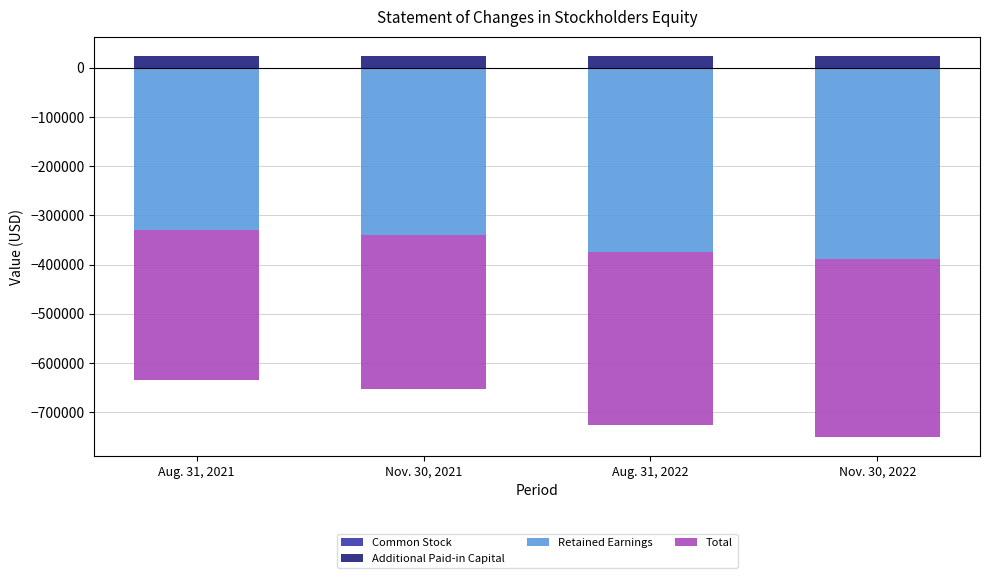

Which series has the widest spread of values?

Retained Earnings